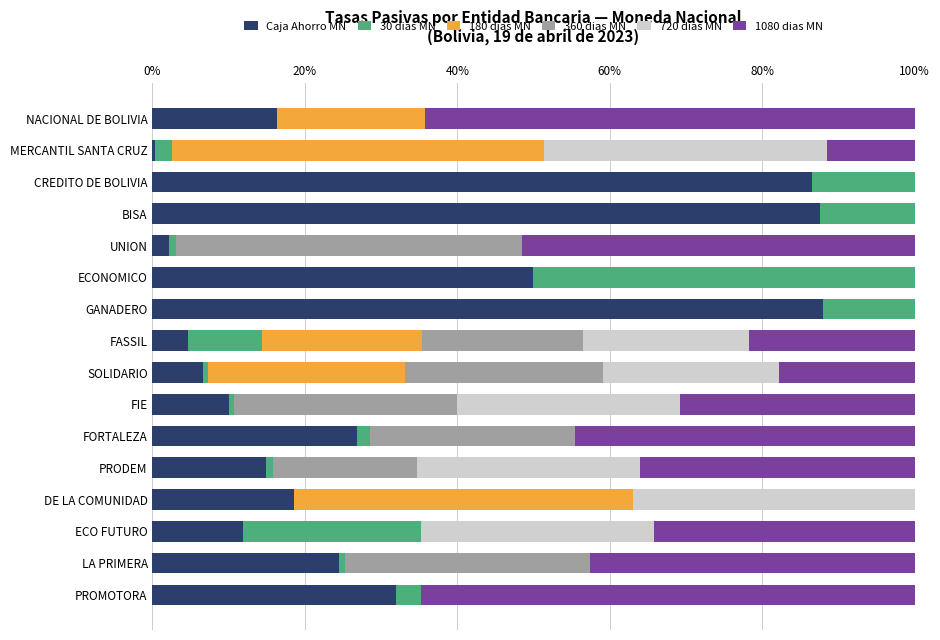

How many categories are shown in the chart?

16